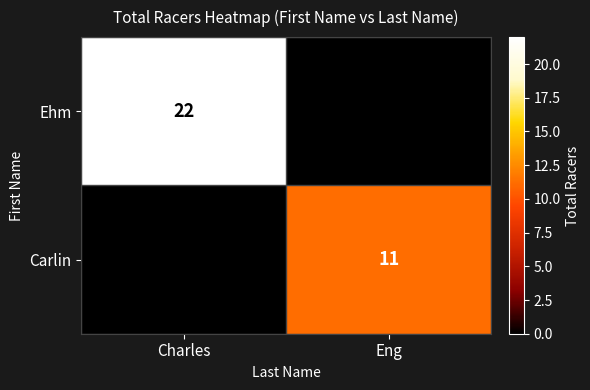

The Ehm series shows 9 at Charles. True or false?

False